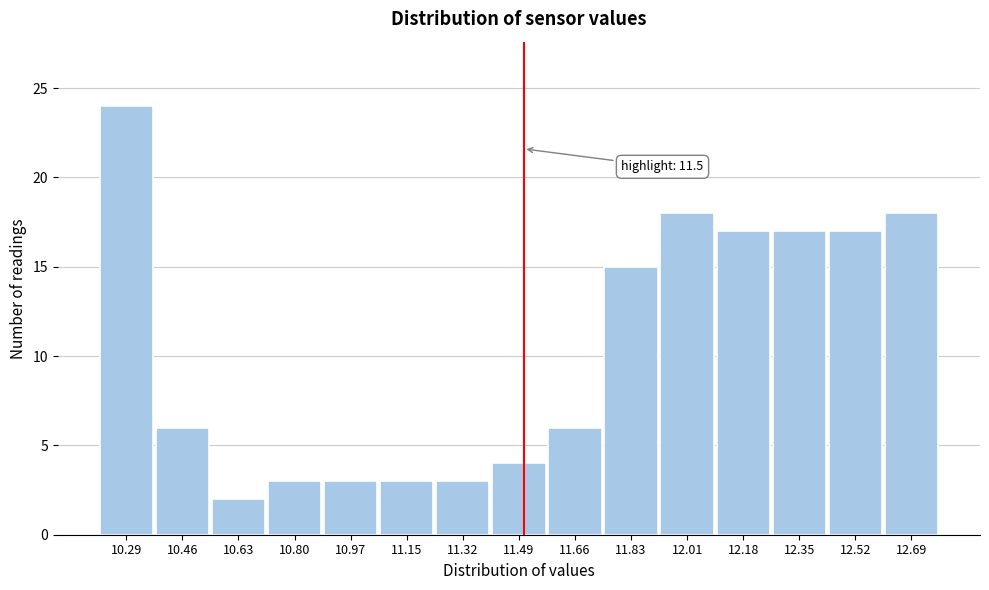

Over which range of the x-axis is the bar tallest?

10.200 to 10.372